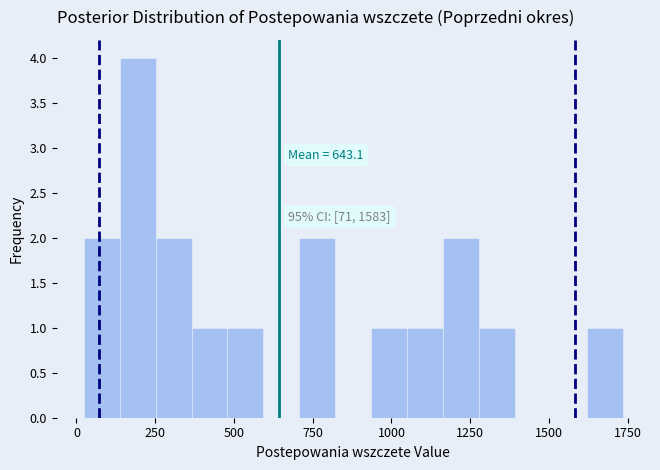

Around what value on the x-axis is the tallest bar? Give the approximate position of its centre, as read against the axis.

200